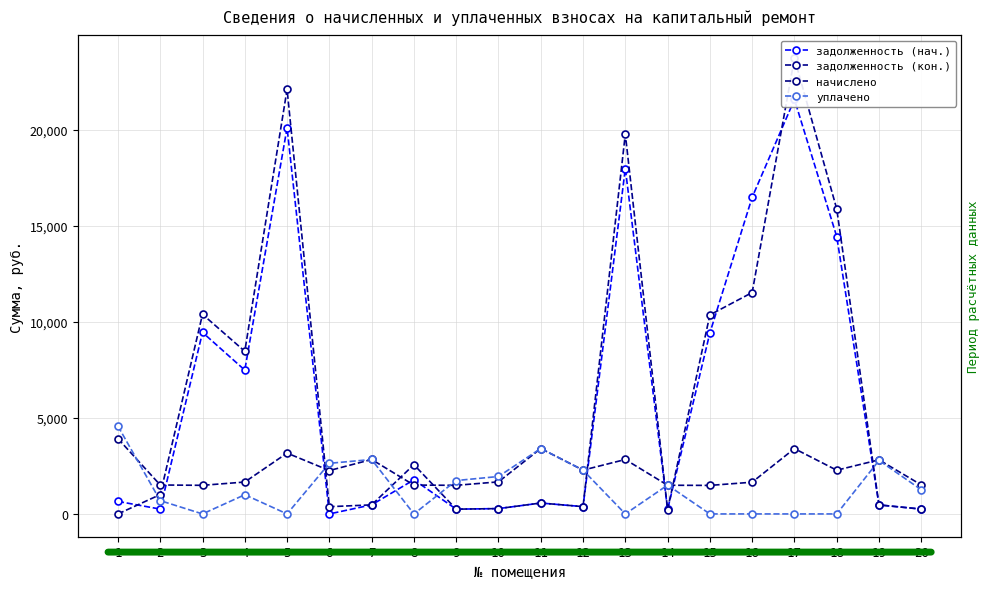

What is the value of the задолженность (нач.) point at the 11th from the left?

567.3